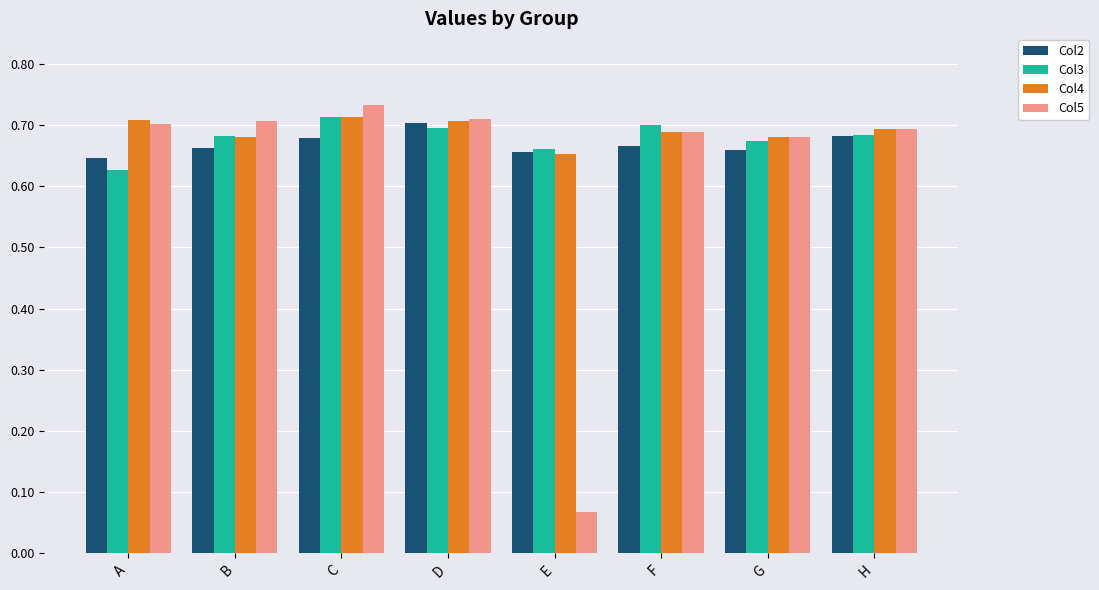

True or false: Col2 has a value of 0.7 at E.

True